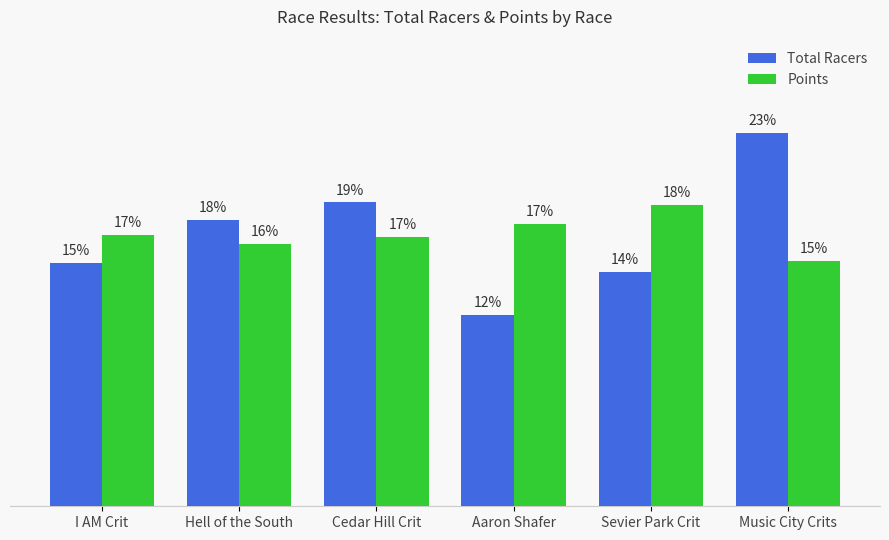

What are all the series names shown in the legend?

Total Racers, Points